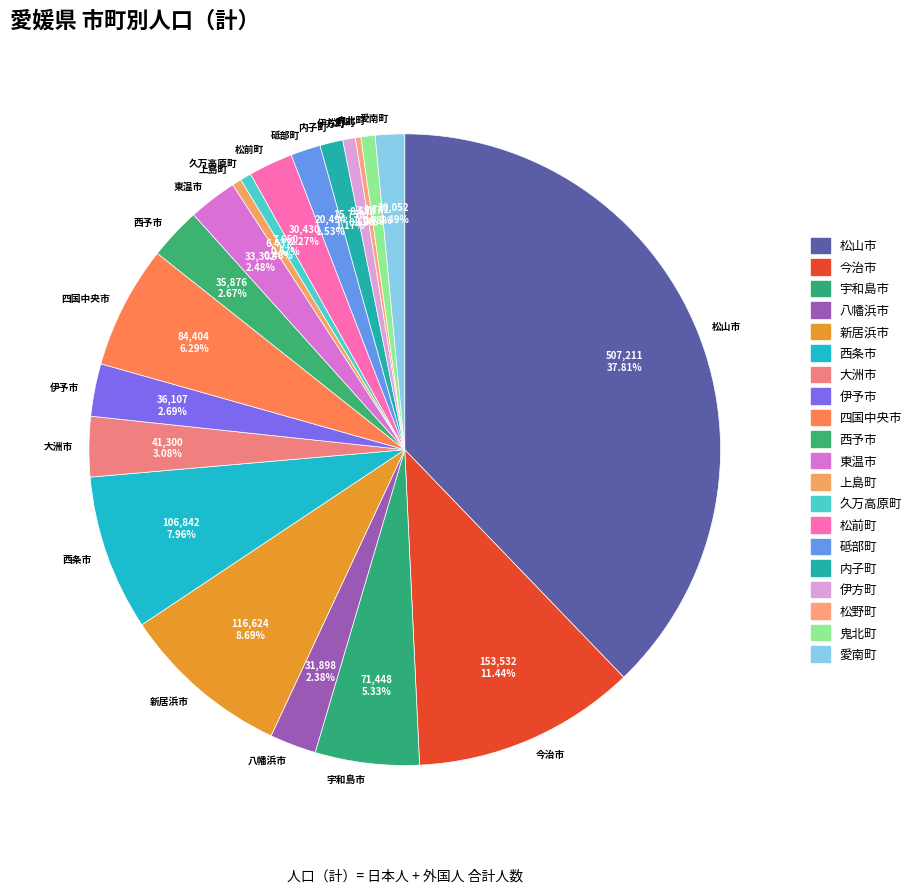

Approximately how many times larger is the value at 今治市 compared to 久万高原町?

20.1